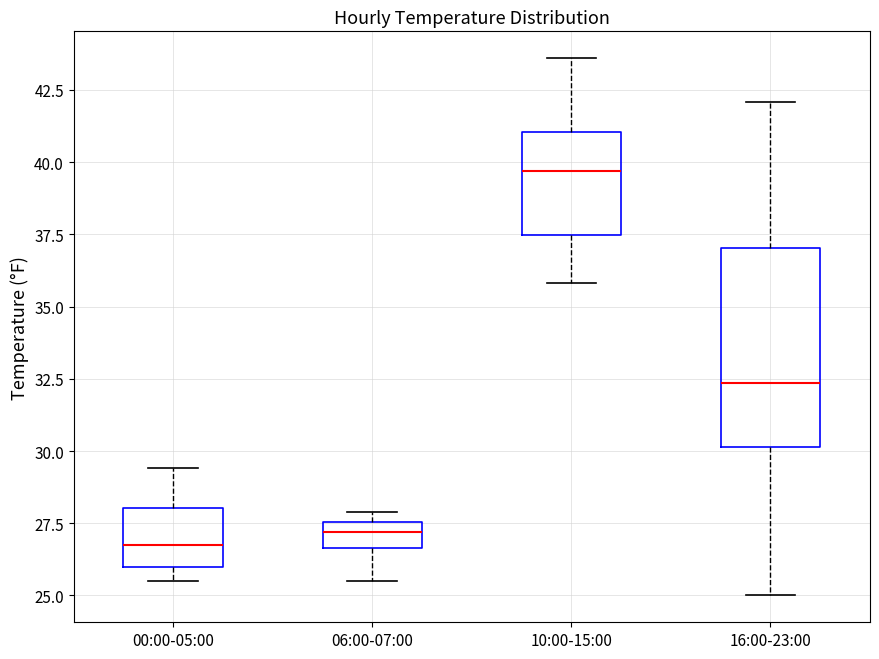

Where does the median line of the box for 00:00-05:00 sit on the y-axis? The values are not printed on the chart, so give them approximately, as read against the axis.

27.0